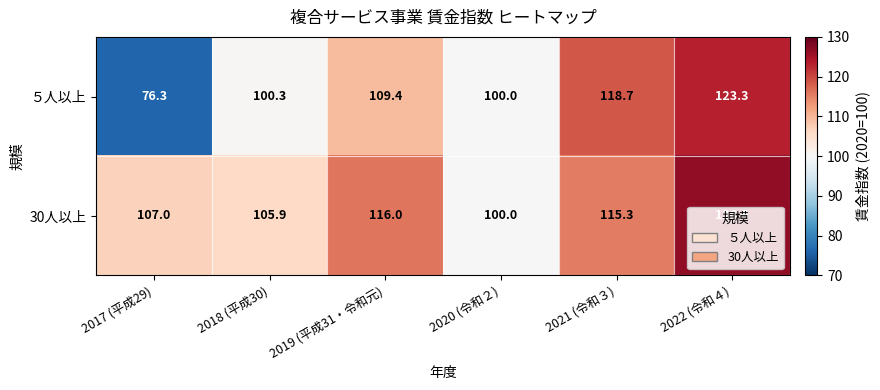

True or false: 30人以上 has a value of 206.8 at 2021 (令和３).

False